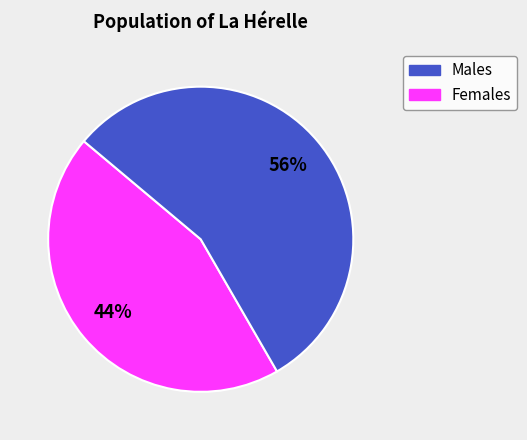

Is there any slice that represents more than half of the pie?

Yes